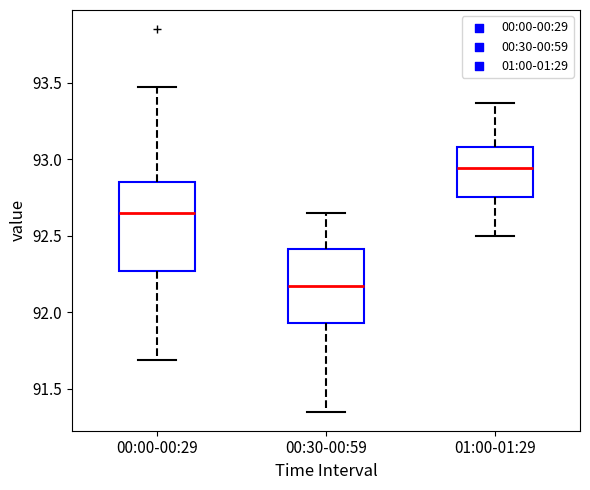

Reading left to right, transcribe this box plot: for each box, give where its median line is, the range the box spans, and where its two whiskers end, as read against the y-axis. The values are not printed on the chart, so give them approximately, as read against the axis.

00:00-00:29: median 92.65, box 92.25 to 92.85, whiskers 91.70 to 93.45
00:30-00:59: median 92.15, box 91.95 to 92.40, whiskers 91.35 to 92.65
01:00-01:29: median 92.95, box 92.75 to 93.10, whiskers 92.50 to 93.35